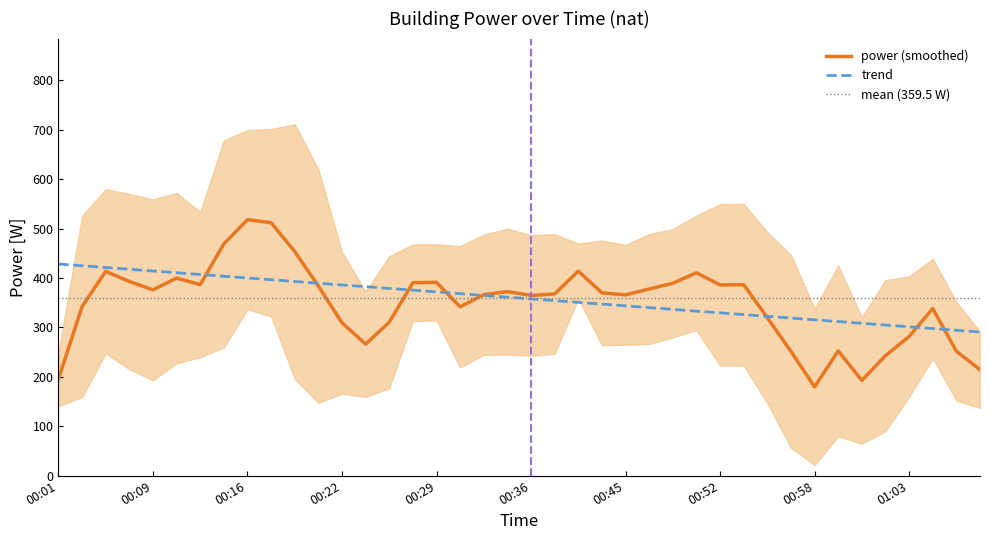

What is the lowest value of the trend series?

290.7